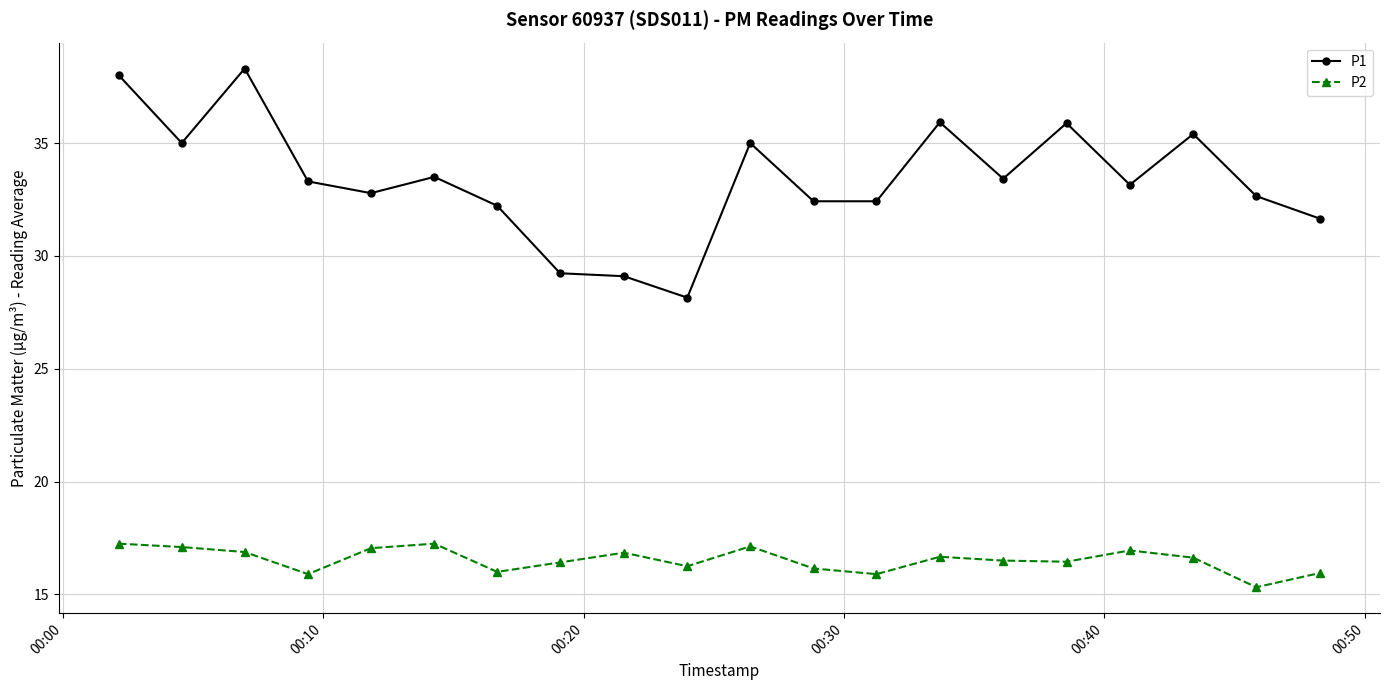

What is the average value of the P1 series?

33.4